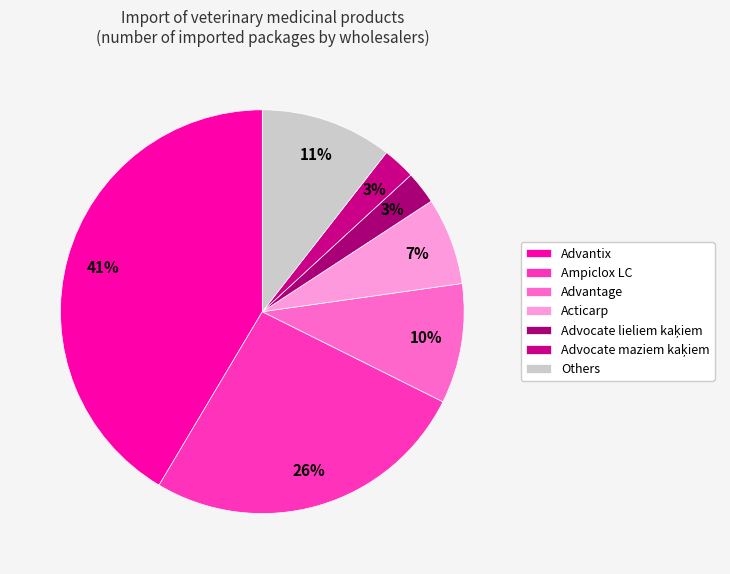

How many slices are in this pie chart?

7